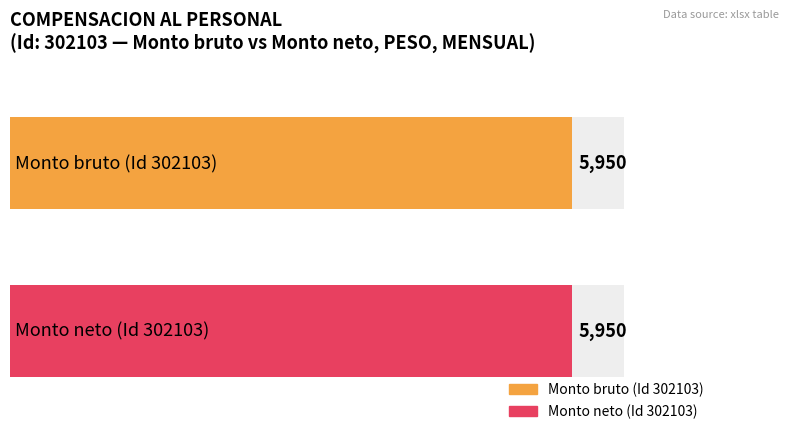

At which category is the sum across all series the highest?

302103